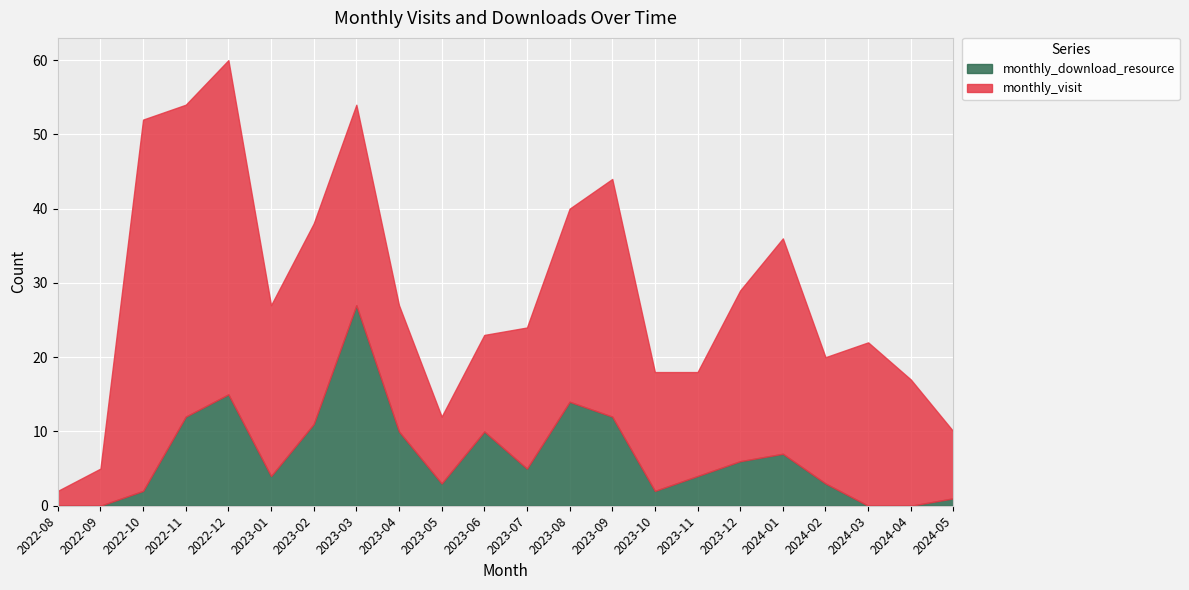

Reading right to left, what are all the values shown in this chart?

monthly_visit: 9	17	22	17	29	23	14	16	32	26	19	13	9	17	27	27	23	45	42	50	5	2
monthly_download_resource: 1	0	0	3	7	6	4	2	12	14	5	10	3	10	27	11	4	15	12	2	0	0